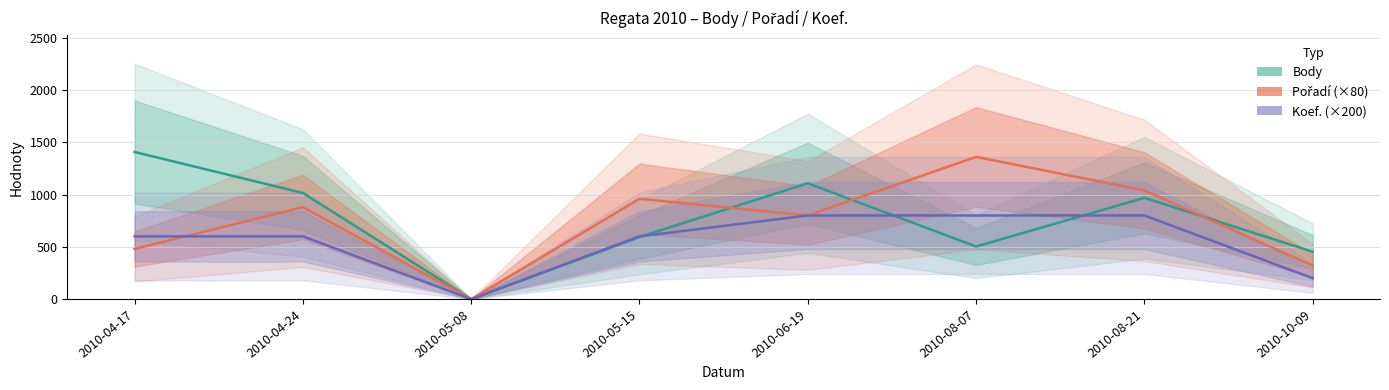

Which series has the widest spread of values?

Body